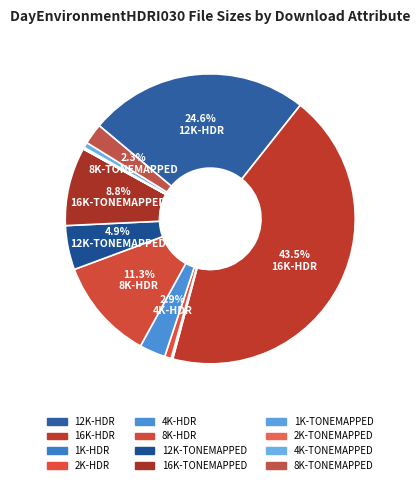

What portion of the pie excludes 4K-HDR?

97.1%